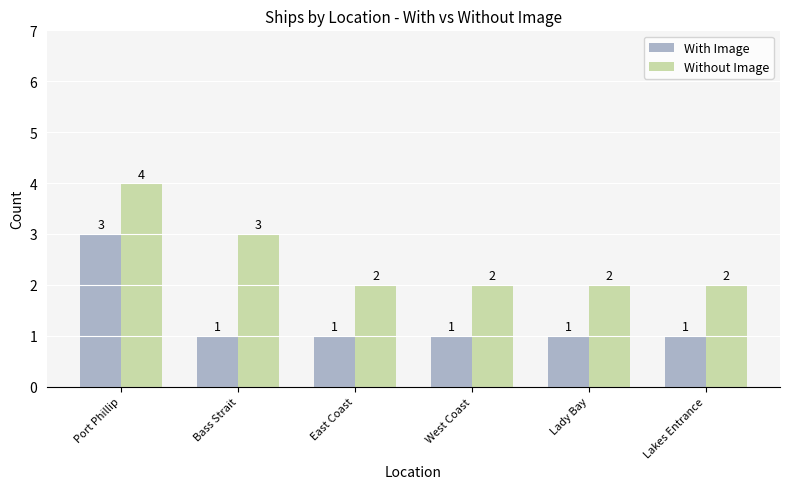

What is the sum of the With Image values at West Coast and Lady Bay?

2